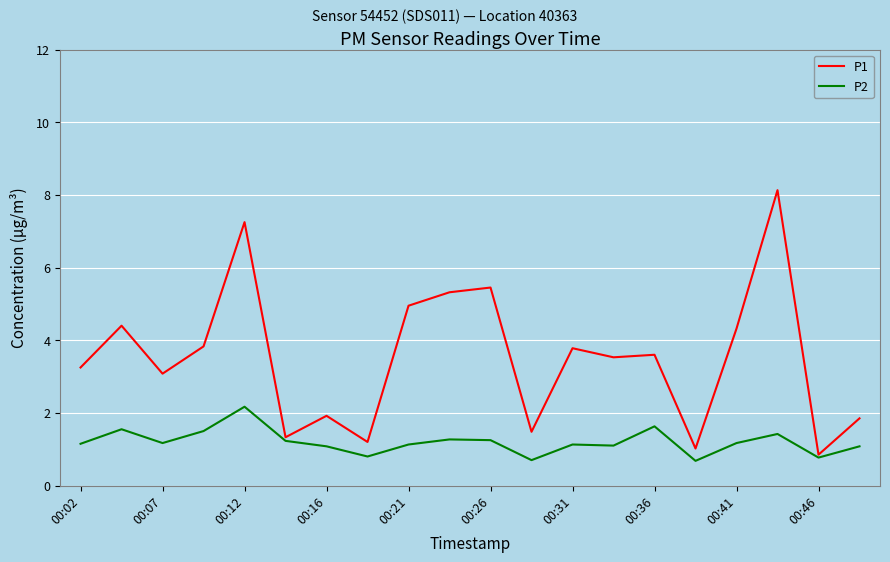

Which series has the largest total across all categories?

P1